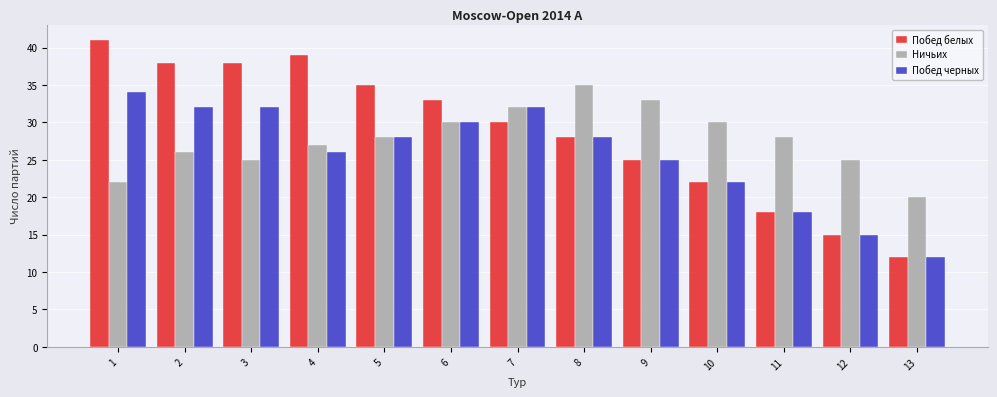

Is it true that Побед черных equals 49 at 5?

False